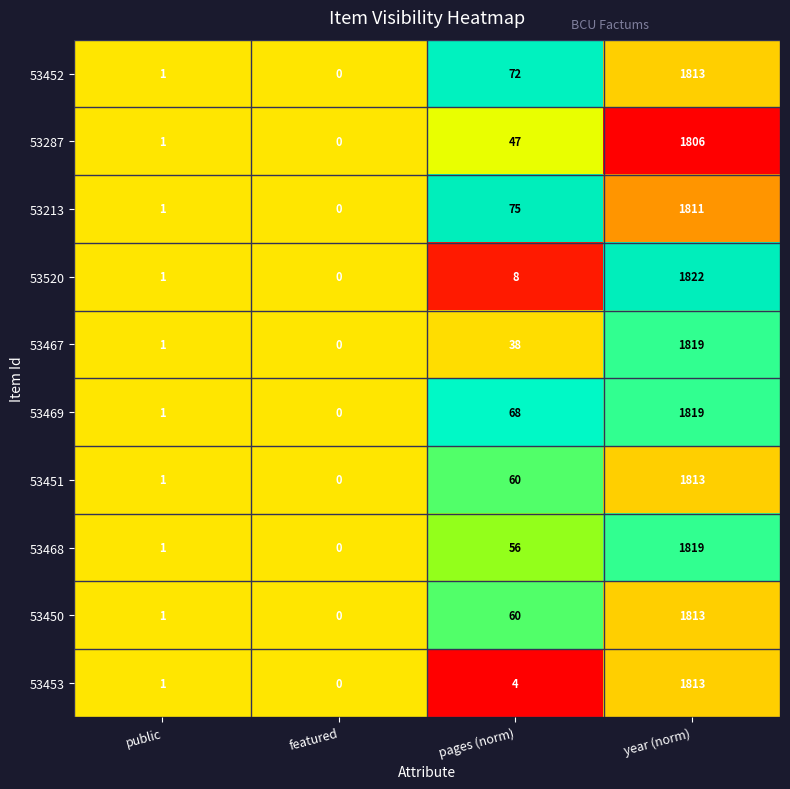

Which category has the lowest value in the 53451 series?

featured